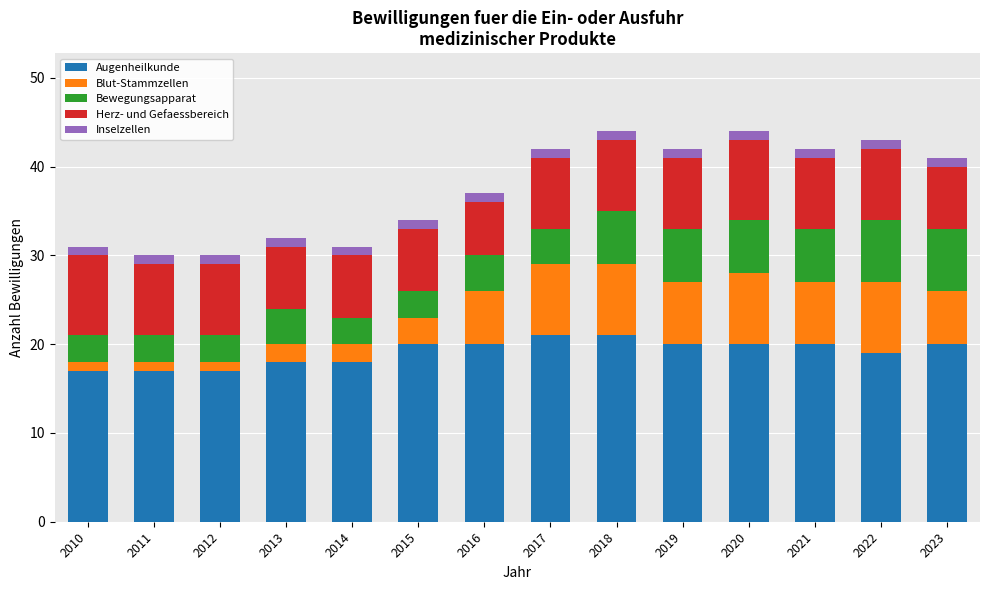

What is the difference between the second highest and minimum values in the Augenheilkunde series?

4